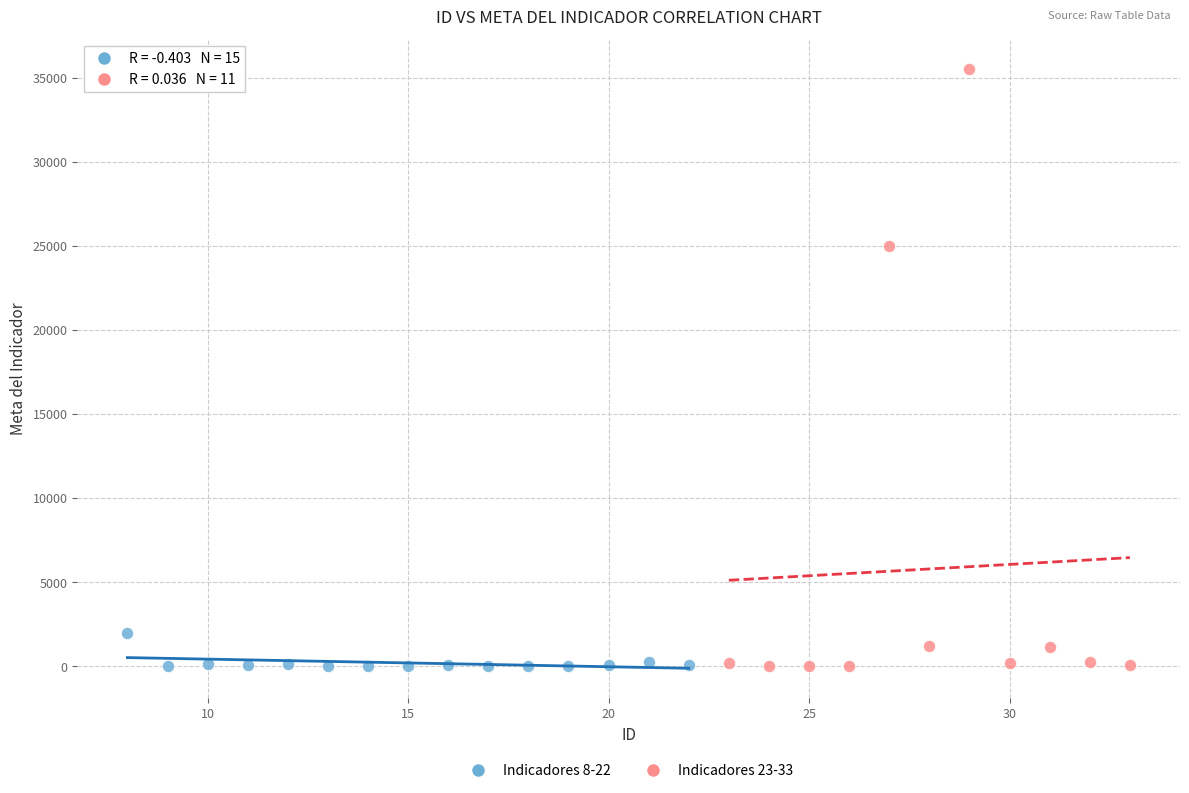

Which series has the largest Y range (max minus min)?

Indicadores 23-33